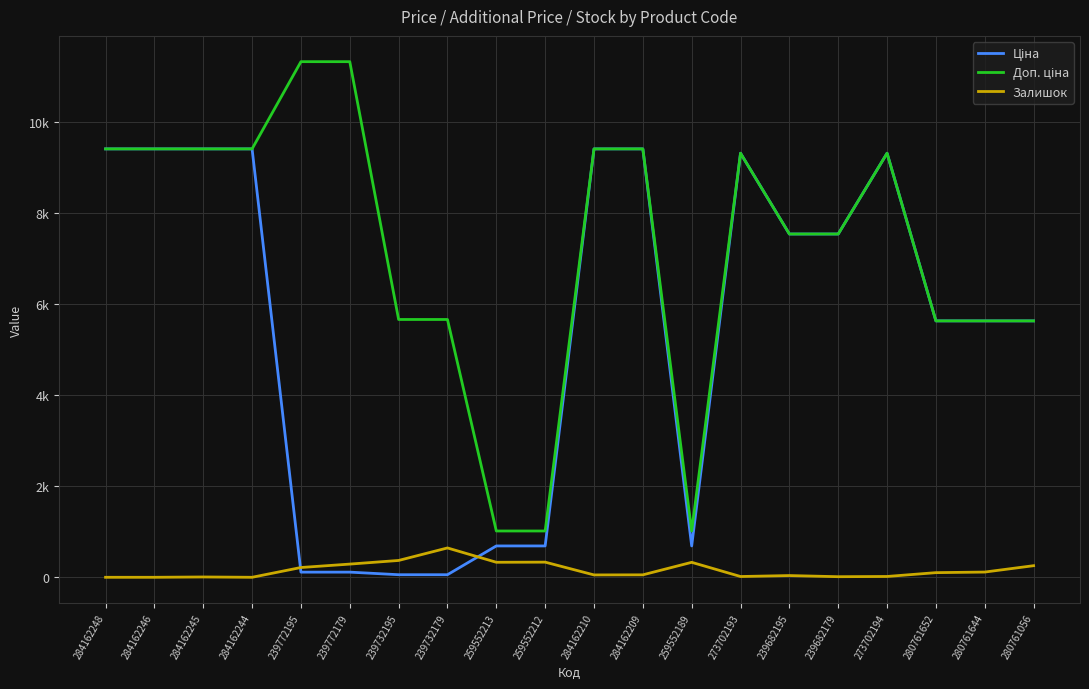

Does the chart have visible grid lines?

Yes